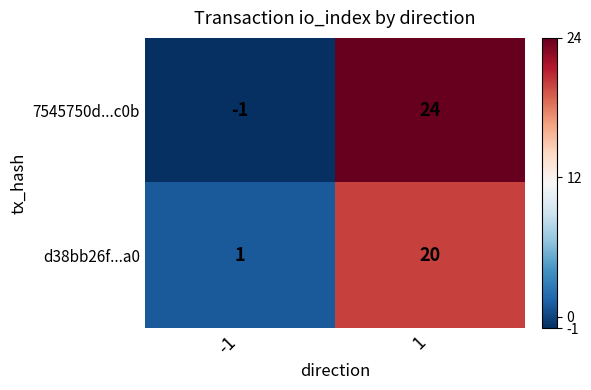

Is it true that d38bb26f...a0 equals 0 at -1?

False